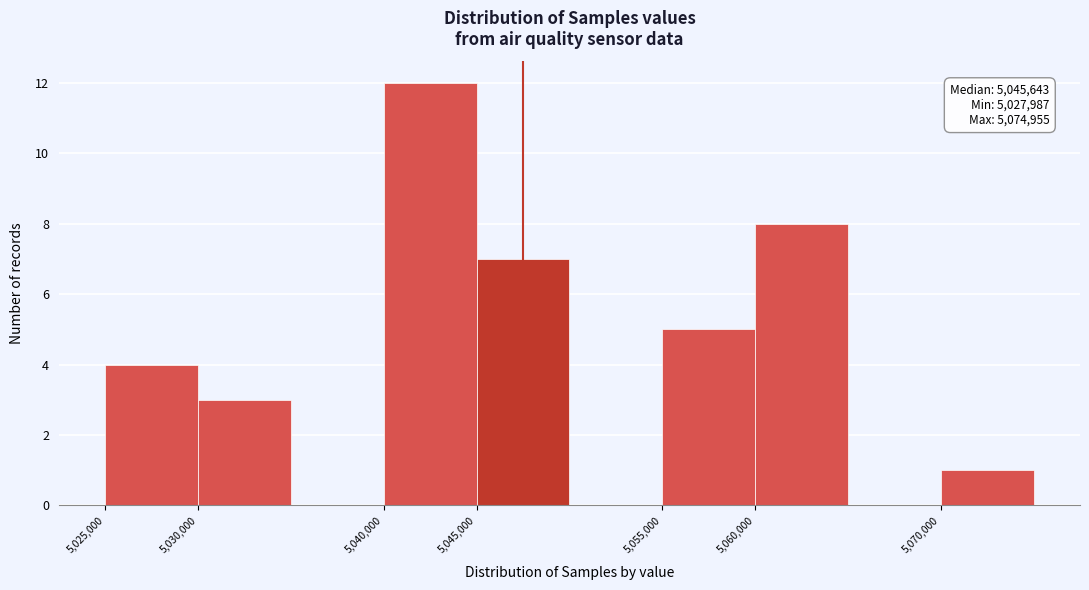

Over which range of the x-axis is the bar tallest?

5040000 to 5045000